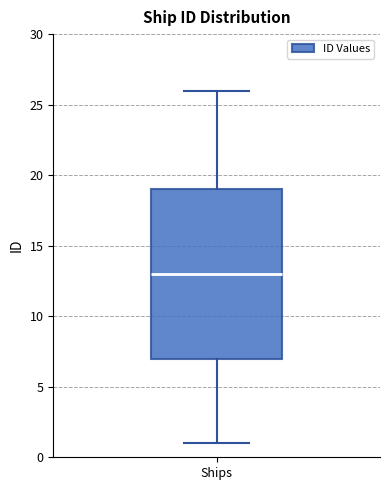

Where is the upper edge of the box for Ships on the y-axis? The values are not printed on the chart, so give them approximately, as read against the axis.

19